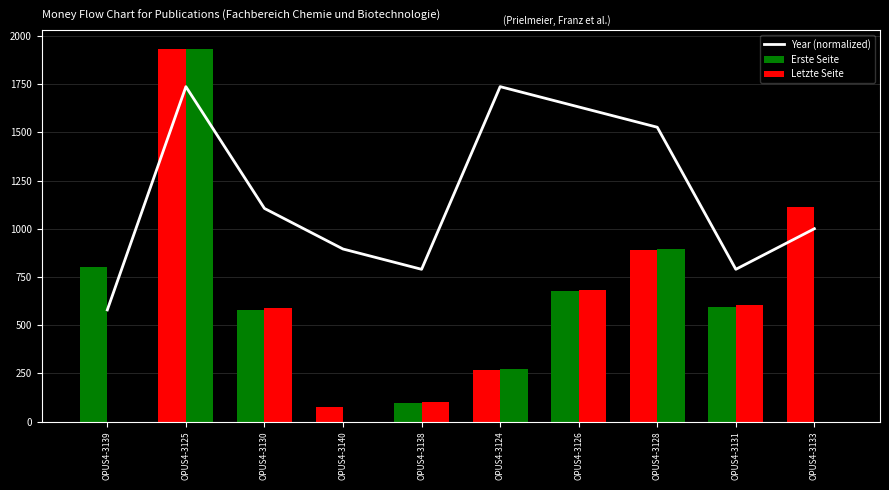

What is the value of the 8th bar from the left?

1526.5